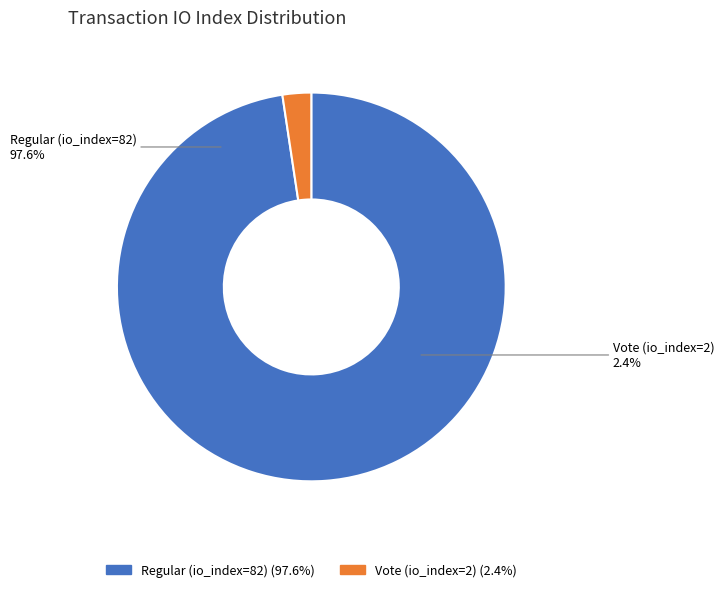

Does Vote (io_index=2) represent more than half of the total?

No